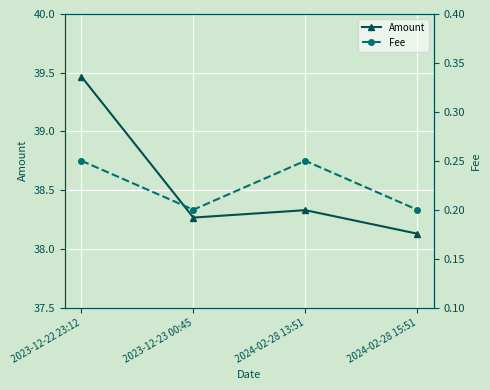

How many lines are shown in the chart?

2